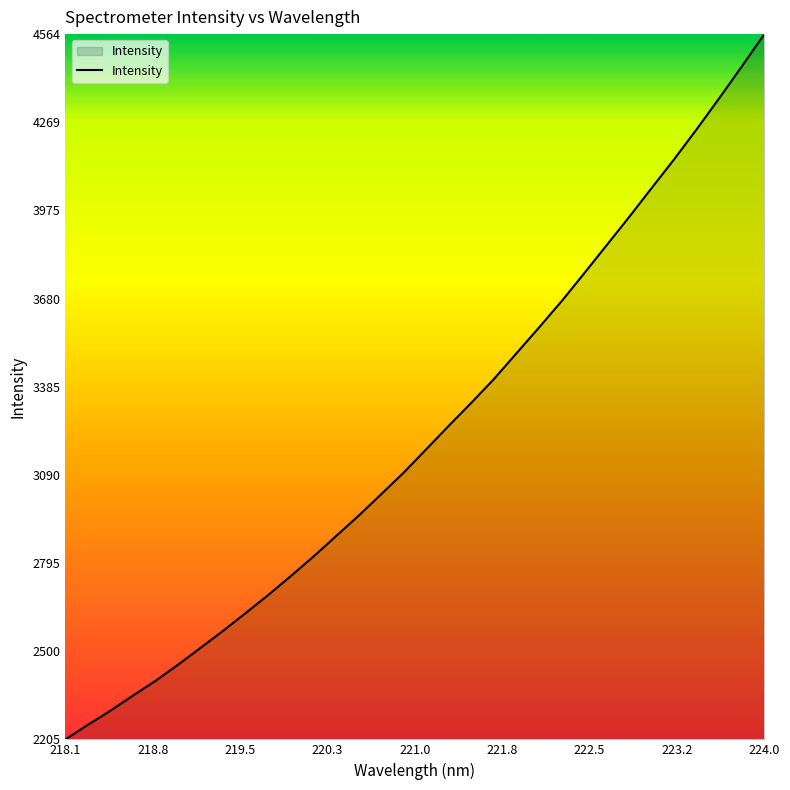

What is the difference between the maximum and minimum values?

2359.7